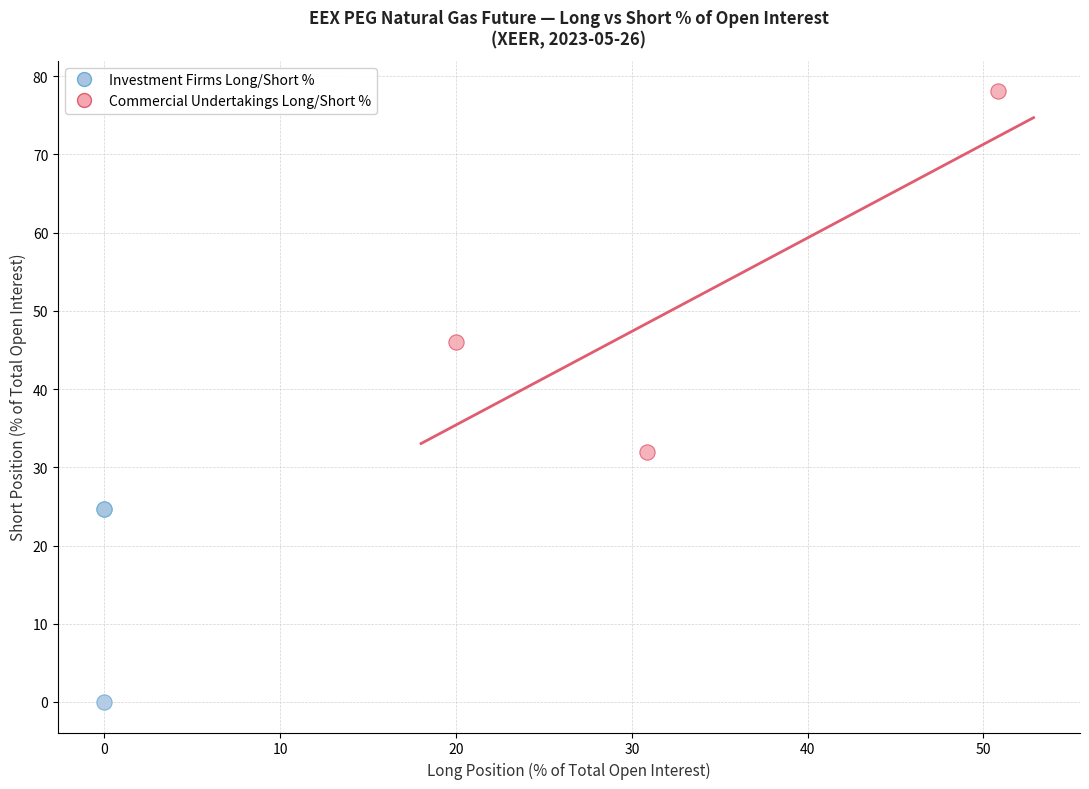

Which series contains the highest Y value?

Commercial Undertakings Long/Short %